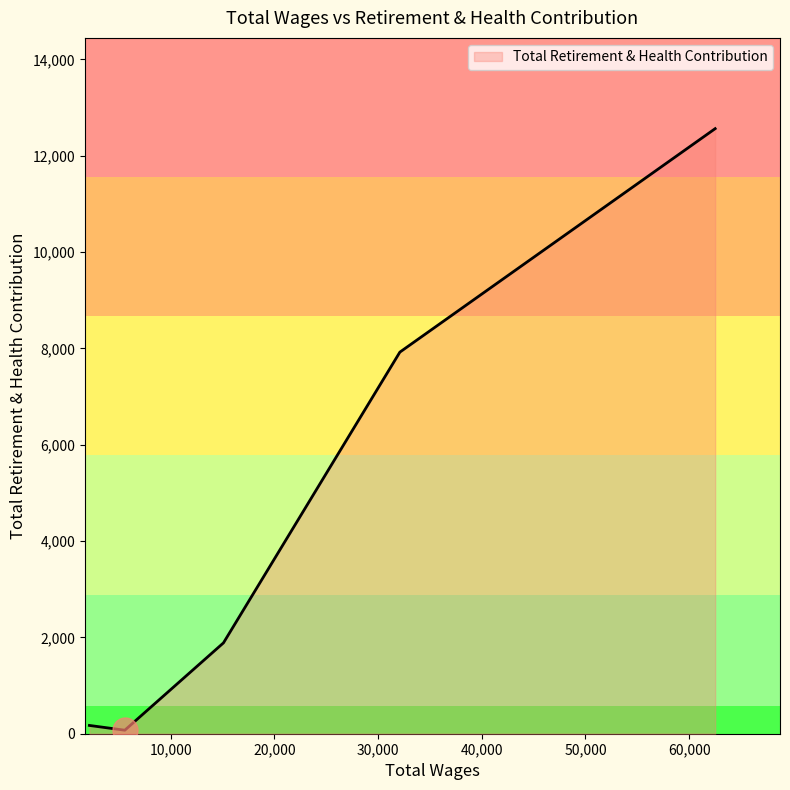

True or false: the data has more than 2 interior local peaks.

False